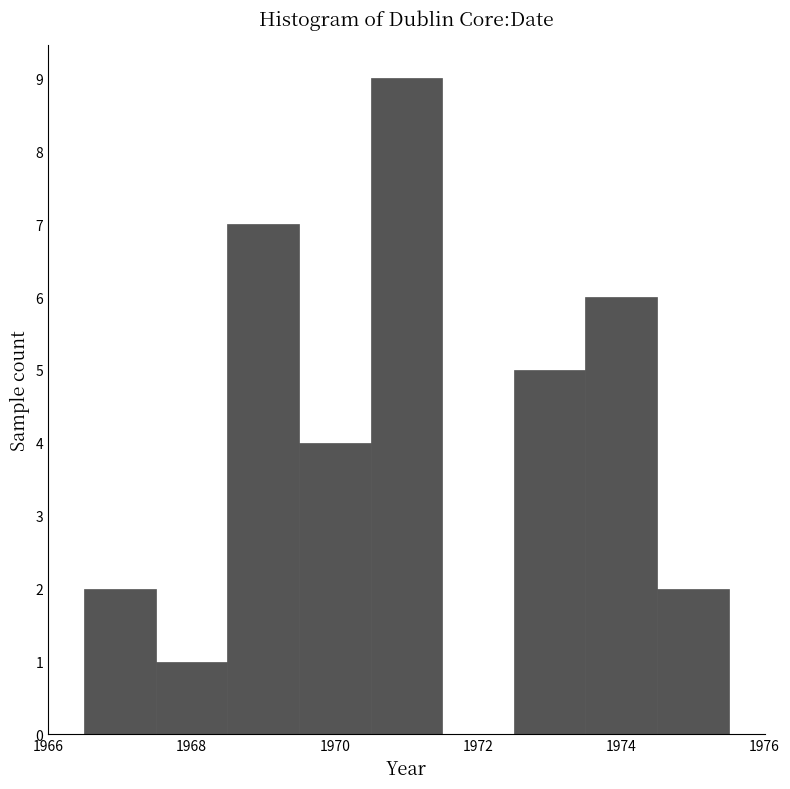

Reading left to right, transcribe this chart: for each bar, give the range it covers on the x-axis and its height. Neither the bar edges nor the heights are printed on the chart, so give them approximately, as read against the axes.

1966.5 to 1967.5: 2
1967.5 to 1968.5: 1
1968.5 to 1969.5: 7
1969.5 to 1970.5: 4
1970.5 to 1971.5: 9
1971.5 to 1972.5: 0
1972.5 to 1973.5: 5
1973.5 to 1974.5: 6
1974.5 to 1975.5: 2